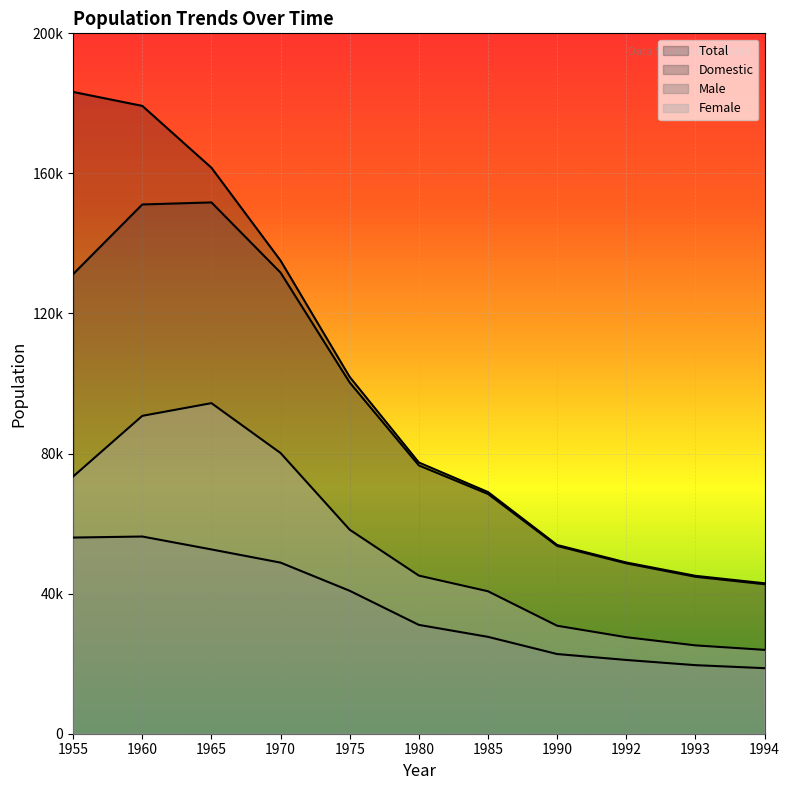

Reading right to left, what are all the values shown in this chart?

Total: 42962	45090	48896	53892	69009	77446	101862	135095	161617	179281	183265
Domestic: 42701	44830	48657	53624	68471	76621	100287	131666	151716	151134	131253
Male: 18718	19578	21063	22755	27661	31079	40815	48858	52626	56312	56016
Female: 23946	25226	27561	30832	40676	45151	58252	80147	94397	90772	73449